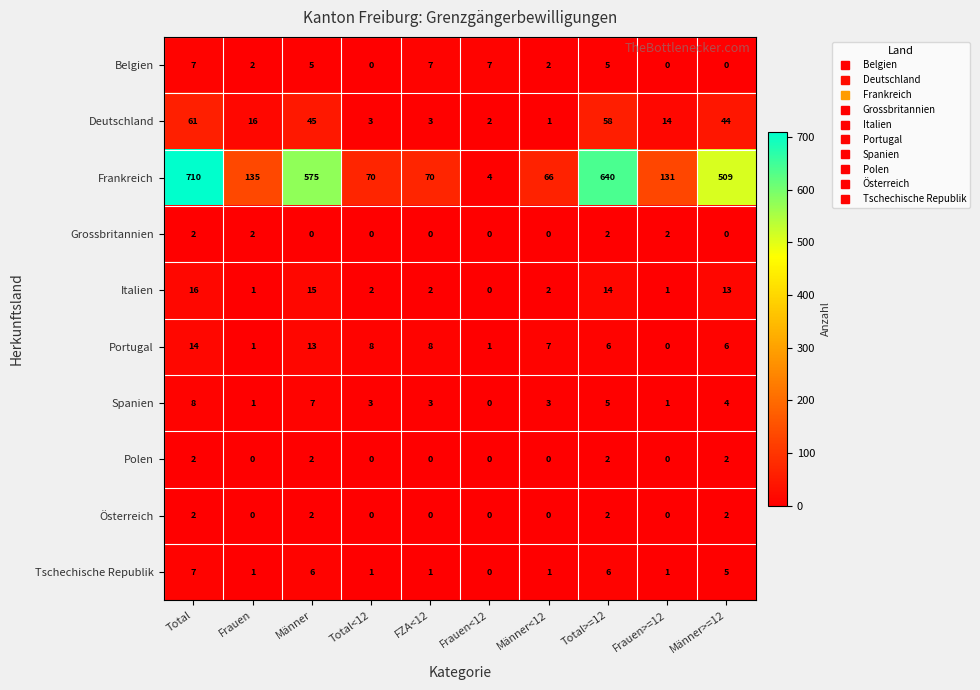

Is it true that Frankreich equals 70 at Total<12?

True